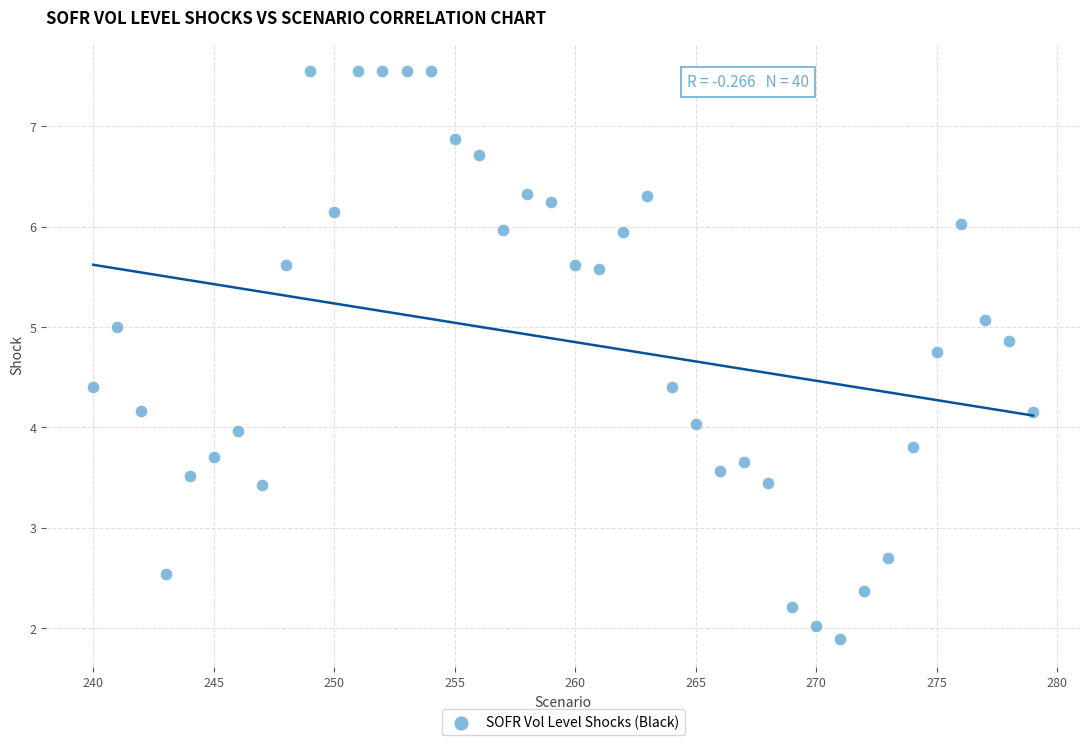

What is the range of Y values (max minus min)?

5.7